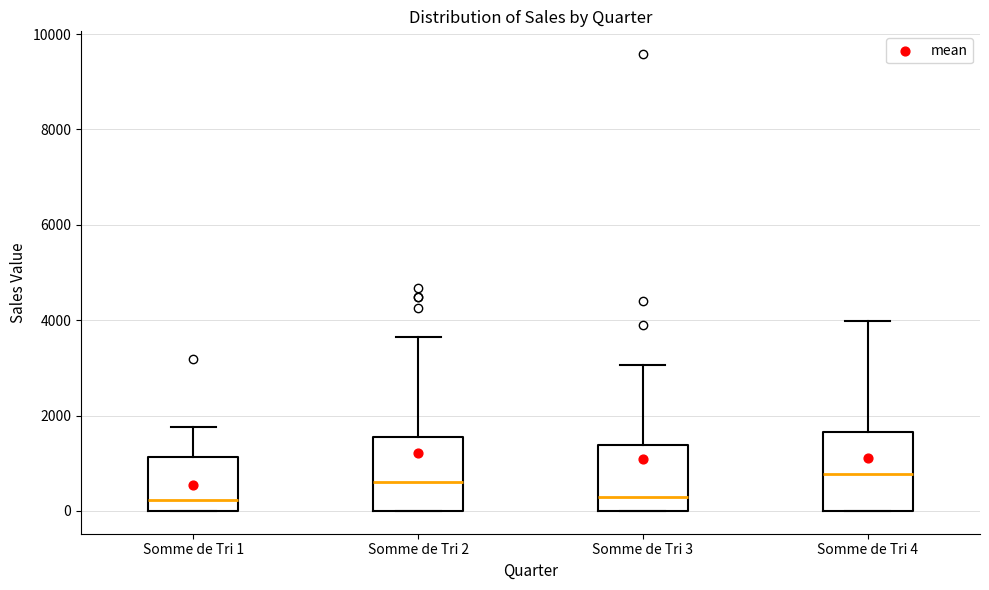

Reading left to right, transcribe this box plot: for each box, give where its median line is, the range the box spans, and where its two whiskers end, as read against the y-axis. The values are not printed on the chart, so give them approximately, as read against the axis.

Somme de Tri 1: median 200, box 0 to 1200, whiskers 0 to 1800
Somme de Tri 2: median 600, box 0 to 1600, whiskers 0 to 3600
Somme de Tri 3: median 200, box 0 to 1400, whiskers 0 to 3000
Somme de Tri 4: median 800, box 0 to 1600, whiskers 0 to 4000